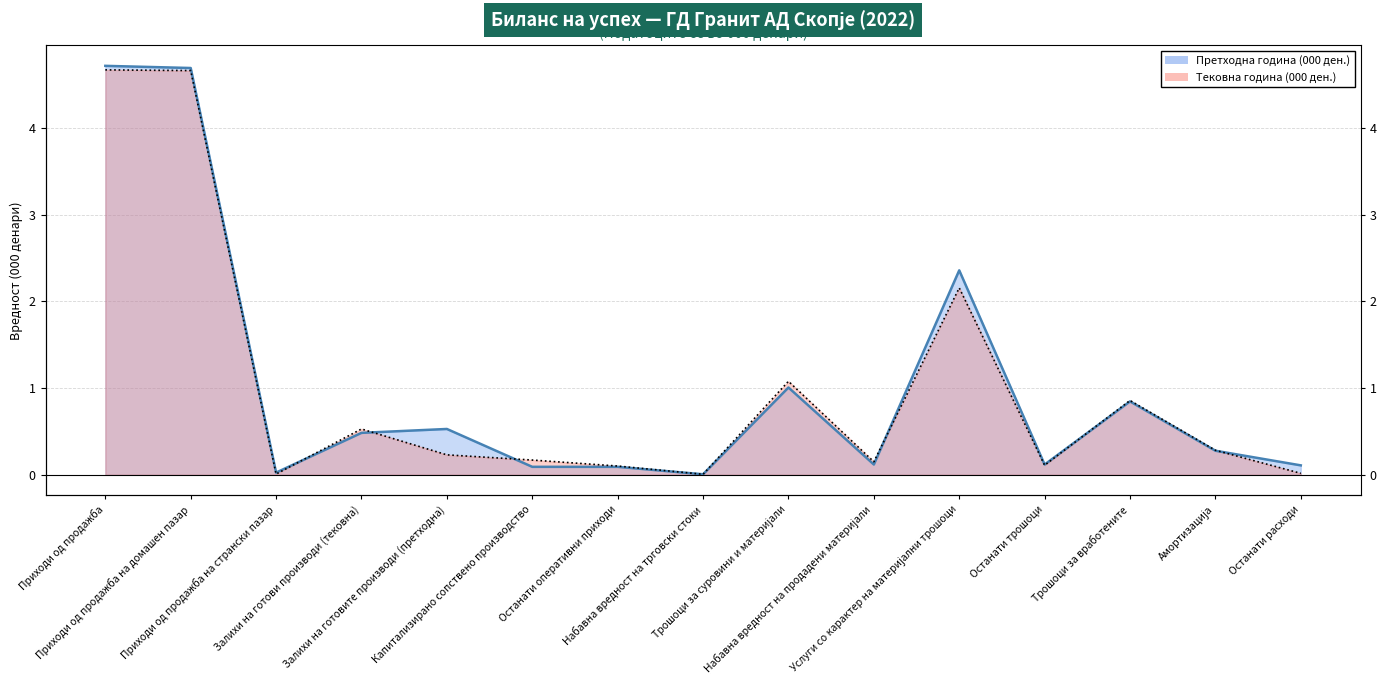

How many intersections are there between Тековна година (000 ден.) and Претходна година (000 ден.)?

8